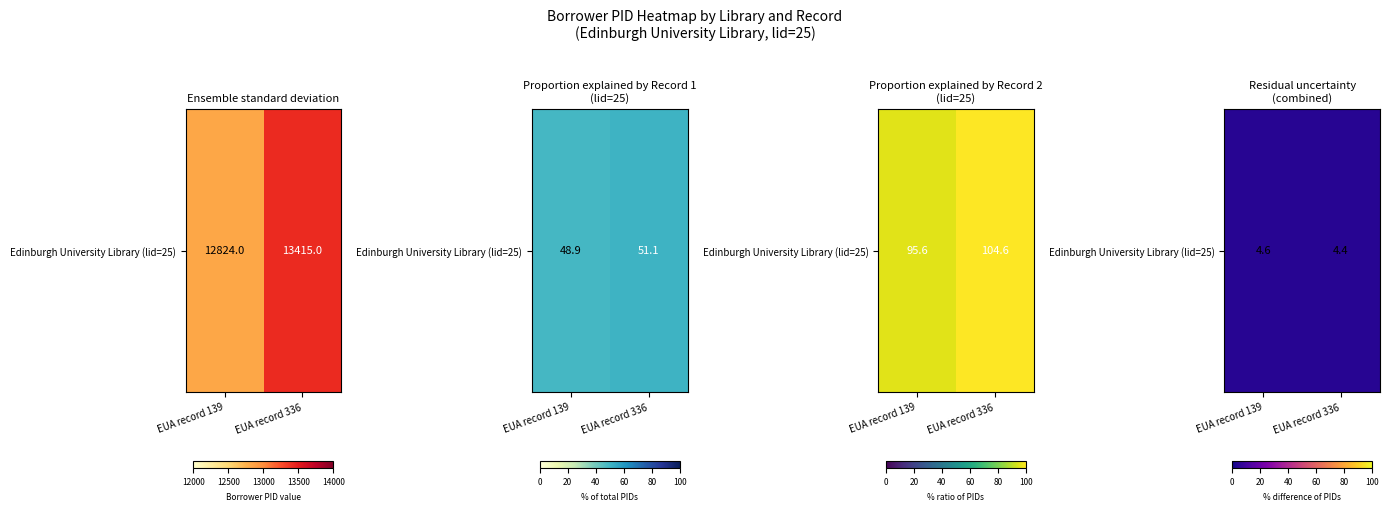

Which category has the highest value across all series?

EUA record 139